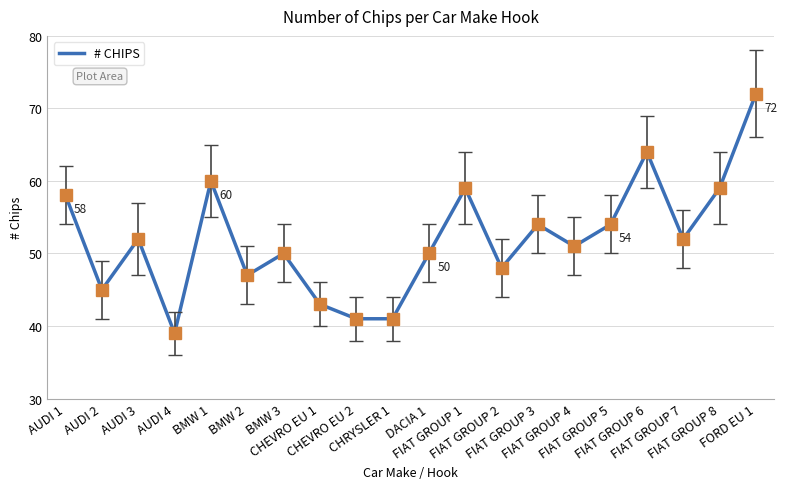

What is the greatest value displayed?

72